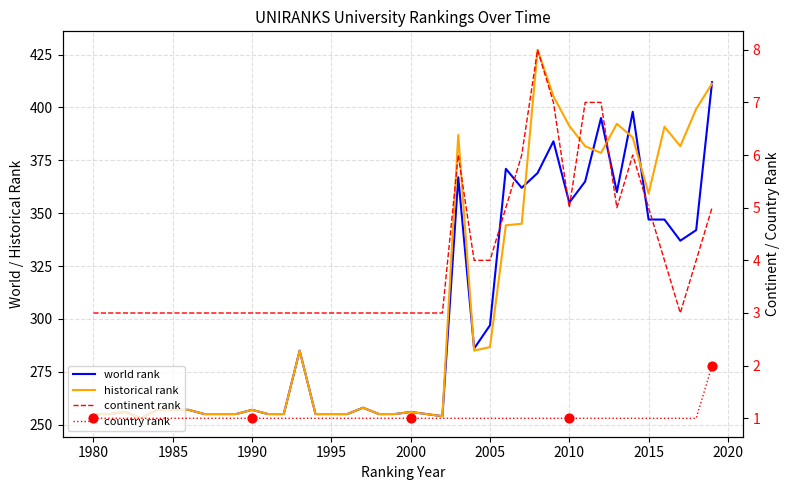

Which series contains the lowest Y value?

country rank